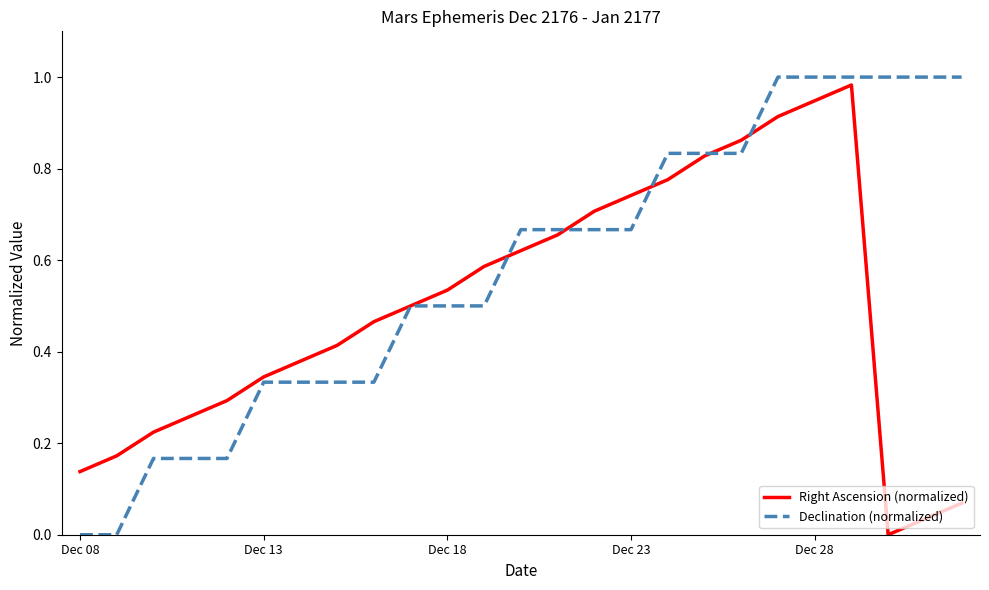

List the series in order of their overall mean, lowest first.

Right Ascension (normalized), Declination (normalized)